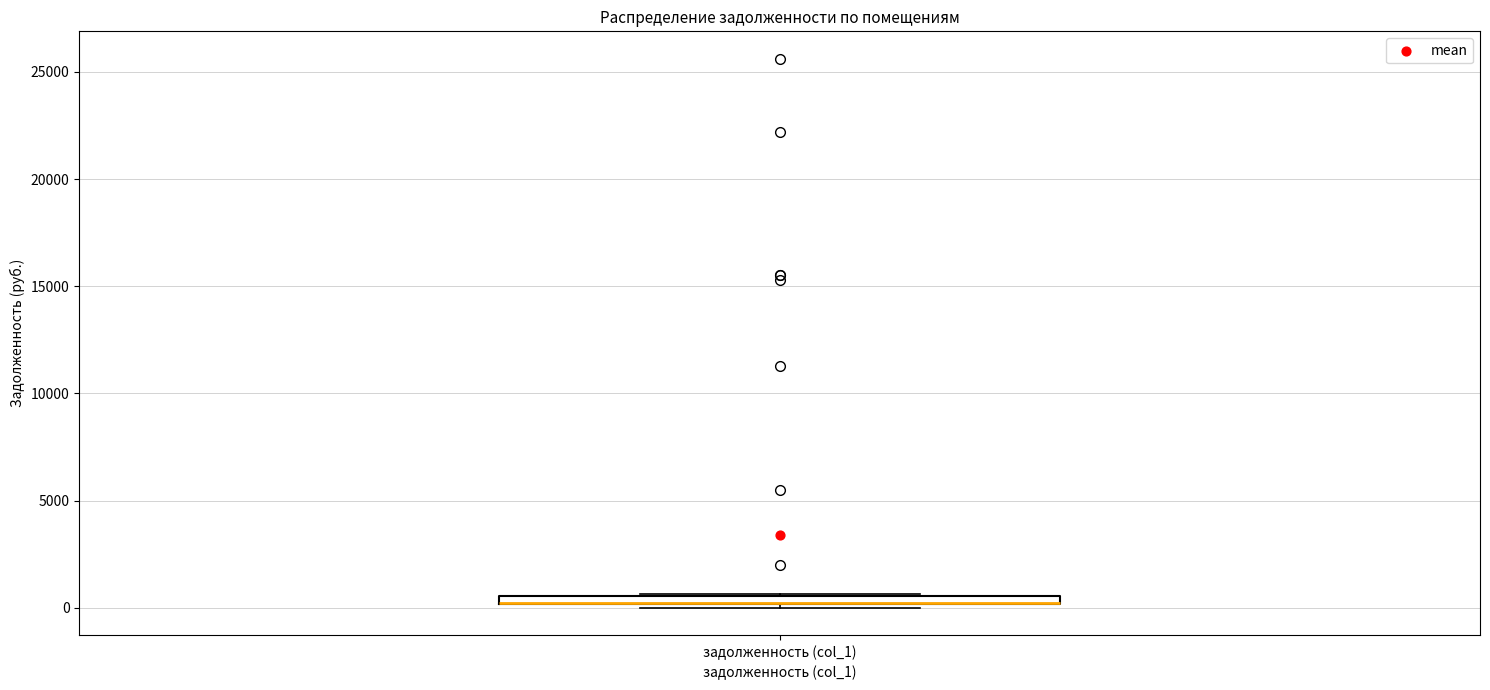

Where is the upper edge of the box for задолженность (col_1) on the y-axis? The values are not printed on the chart, so give them approximately, as read against the axis.

500